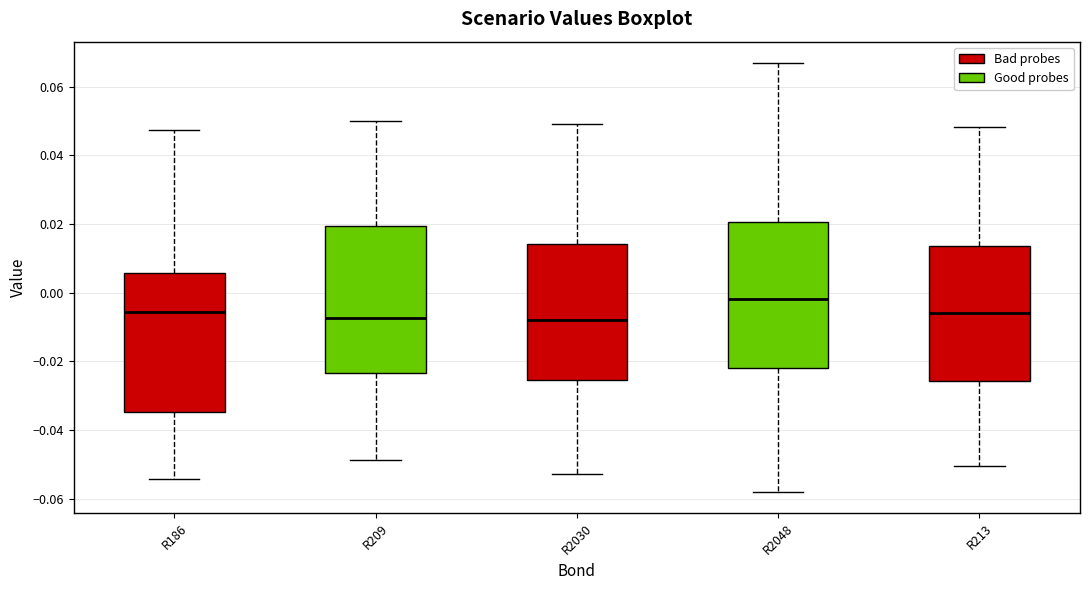

Reading left to right, transcribe this box plot: for each box, give where its median line is, the range the box spans, and where its two whiskers end, as read against the y-axis. The values are not printed on the chart, so give them approximately, as read against the axis.

R186: median -0.006, box -0.034 to 0.006, whiskers -0.054 to 0.048
R209: median -0.008, box -0.024 to 0.020, whiskers -0.048 to 0.050
R2030: median -0.008, box -0.026 to 0.014, whiskers -0.052 to 0.050
R2048: median -0.002, box -0.022 to 0.020, whiskers -0.058 to 0.066
R213: median -0.006, box -0.026 to 0.014, whiskers -0.050 to 0.048